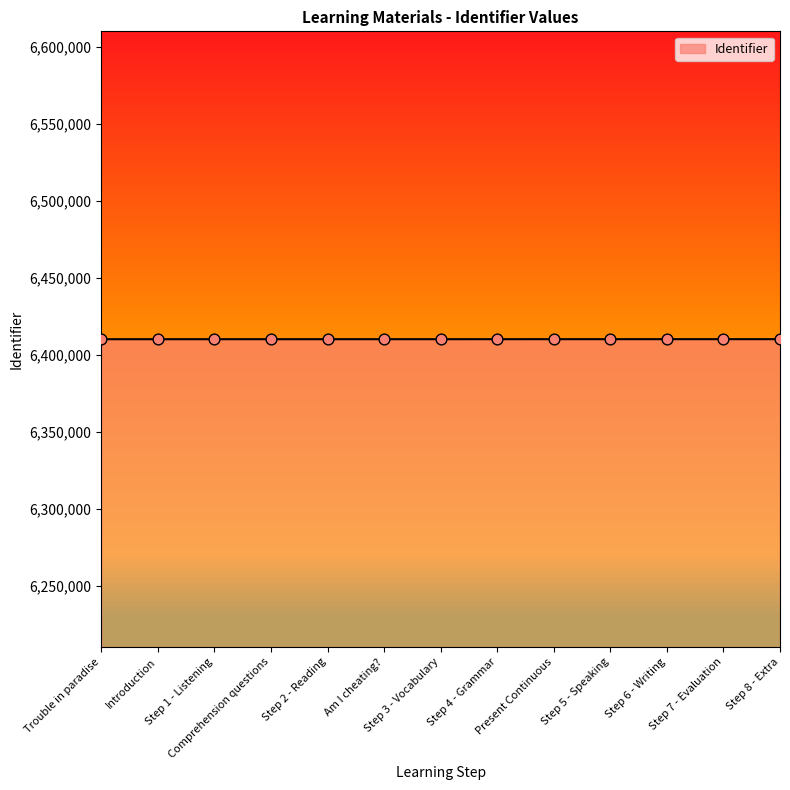

What is the ratio of the value at Step 3 - Vocabulary to the value at Step 8 - Extra?

1.0